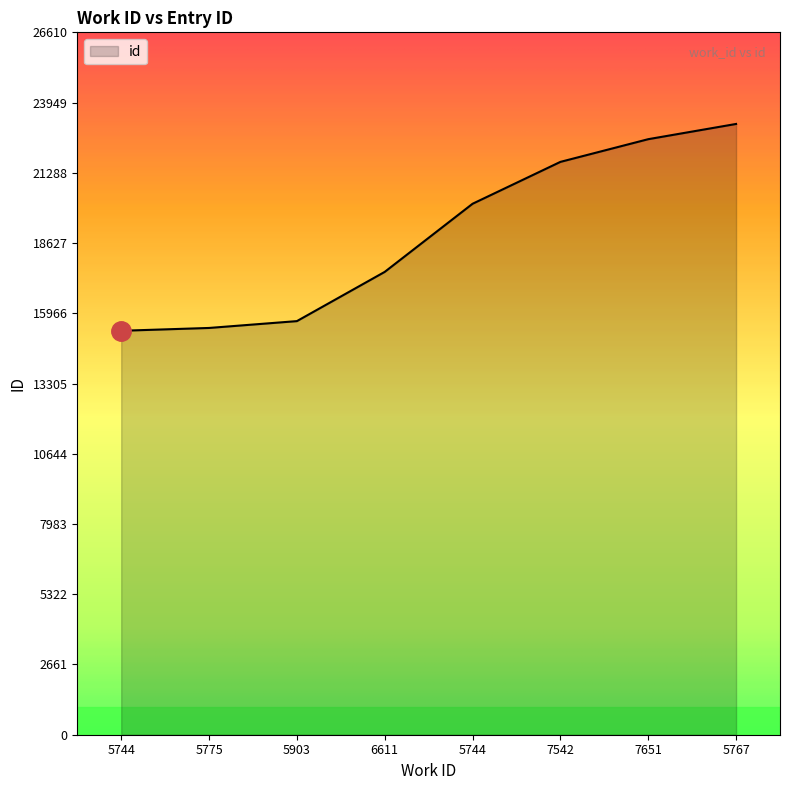

How many categories are shown in the chart?

8